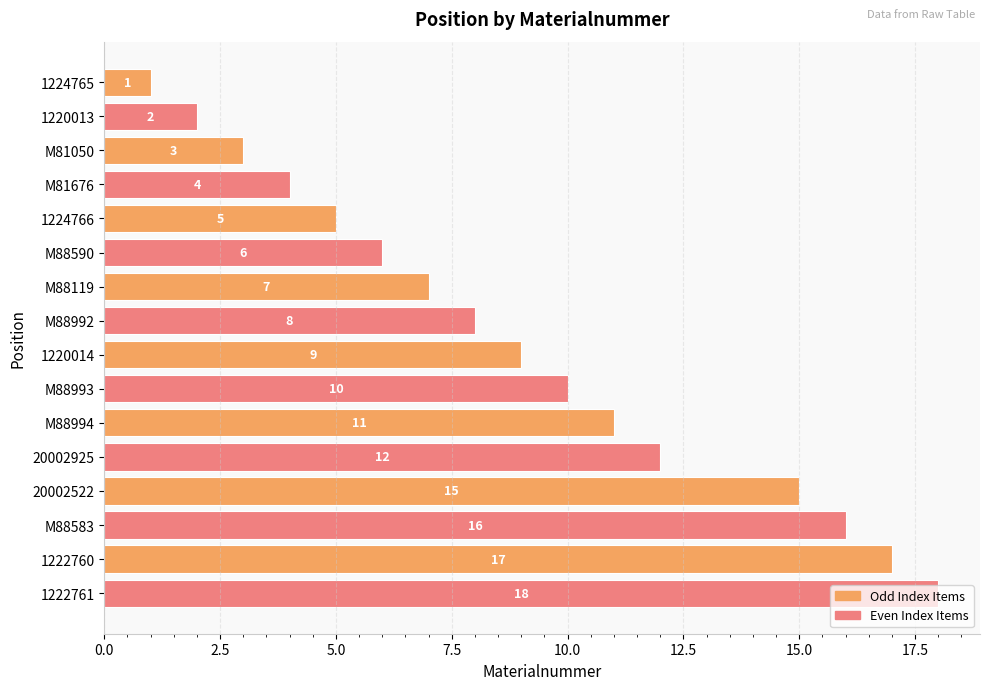

What is the change in value from 1220013 to M81676?

+2